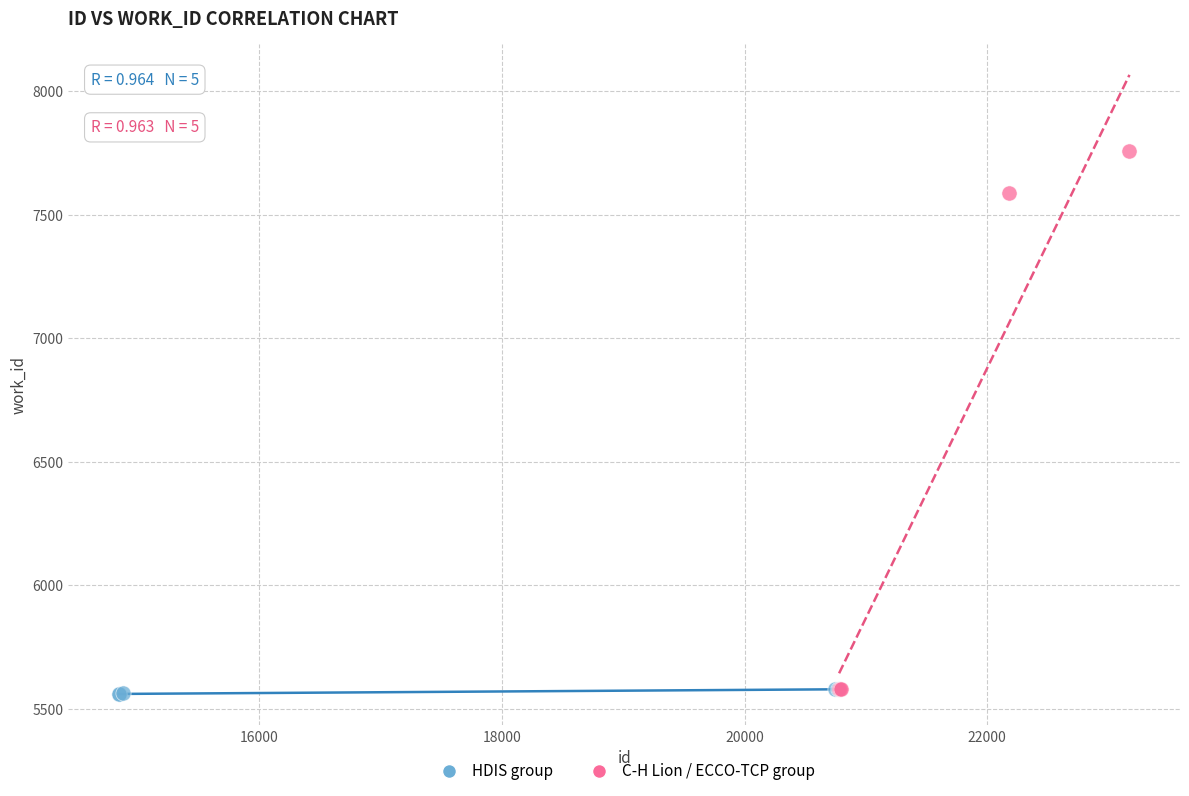

Which series contains the highest Y value?

C-H Lion / ECCO-TCP group